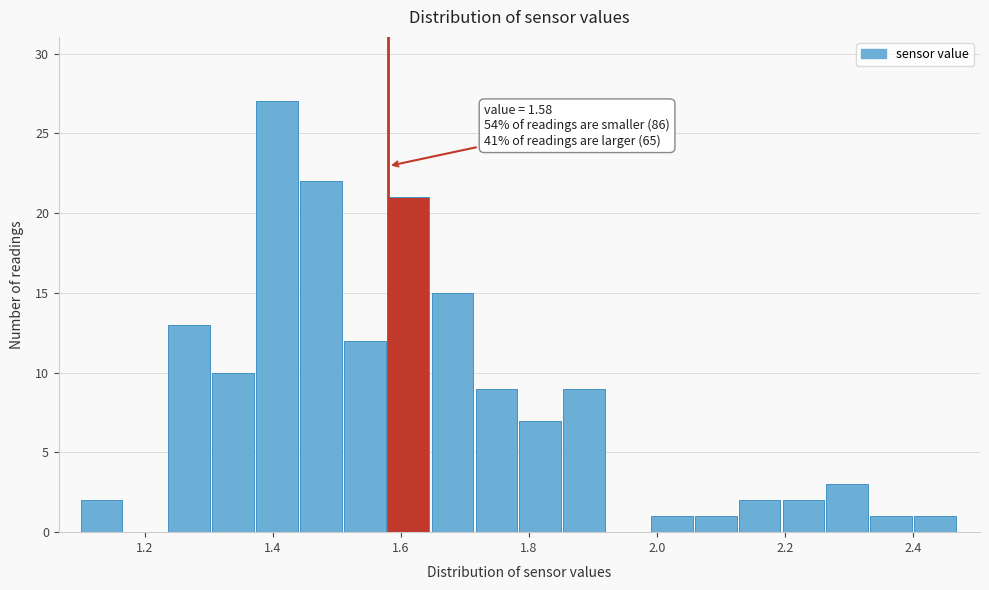

Around what value on the x-axis is the tallest bar? Give the approximate position of its centre, as read against the axis.

1.40